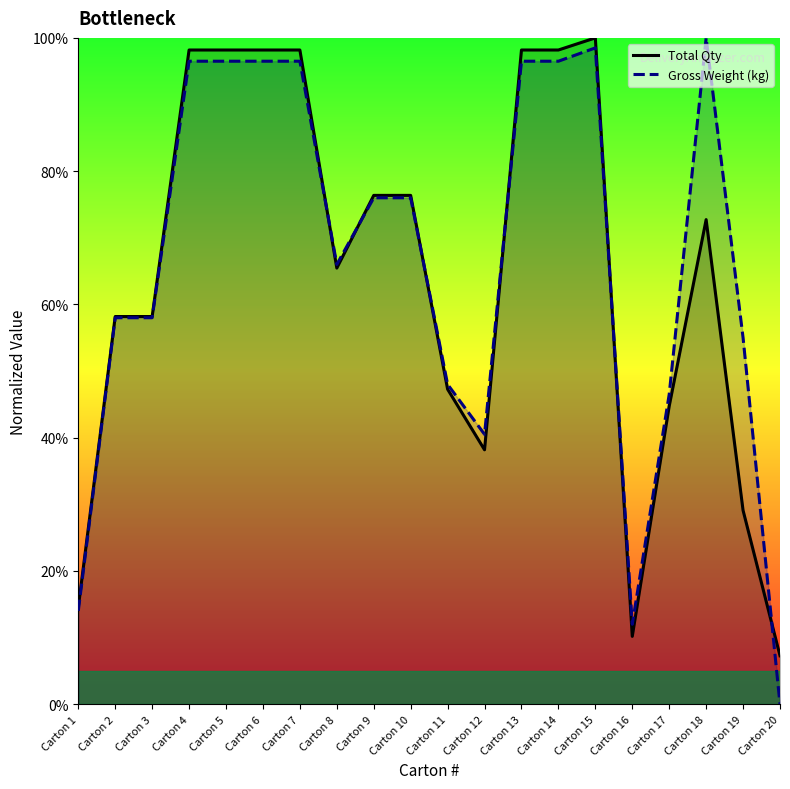

How many lines are shown in the chart?

2